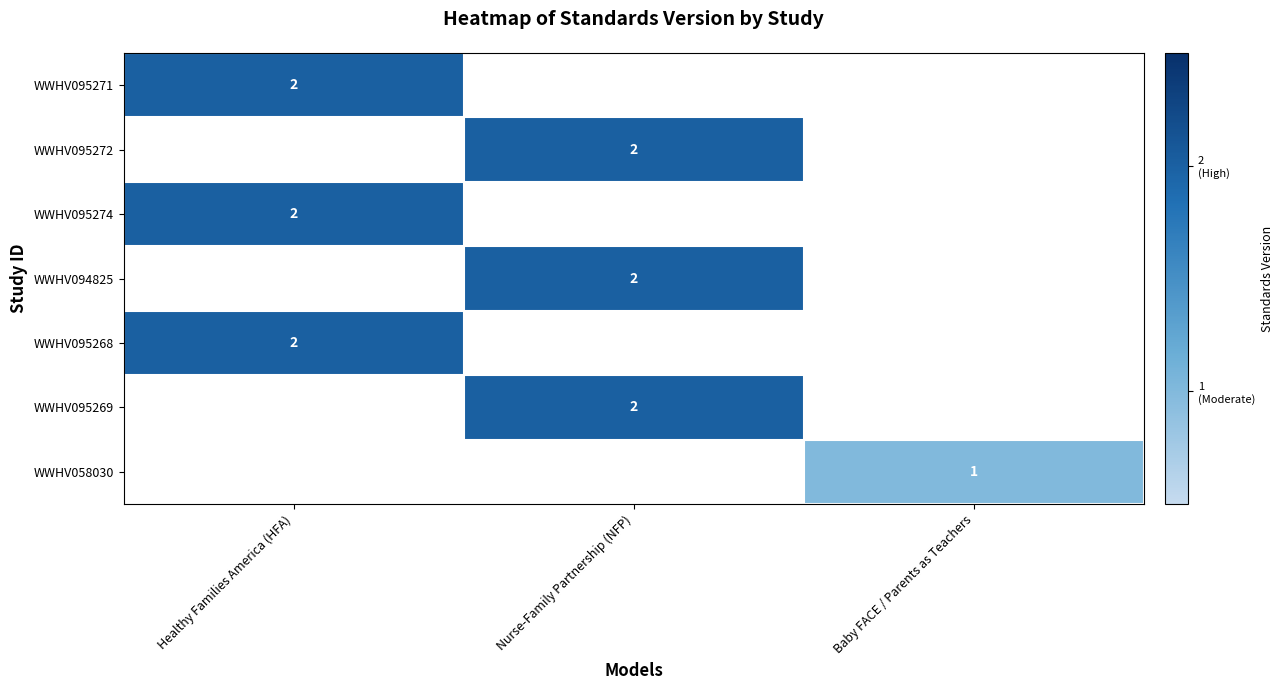

Which has a higher value, Nurse-Family Partnership (NFP) or Healthy Families America (HFA)?

Healthy Families America (HFA)